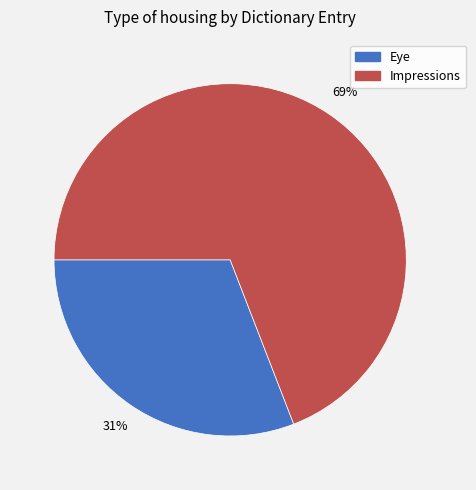

Combined, do Impressions and Eye account for over 50%?

Yes